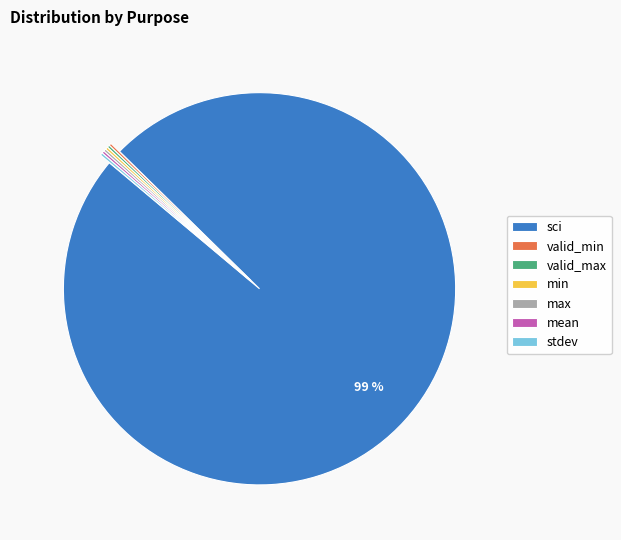

True or false: sci accounts for 89% of the total.

False